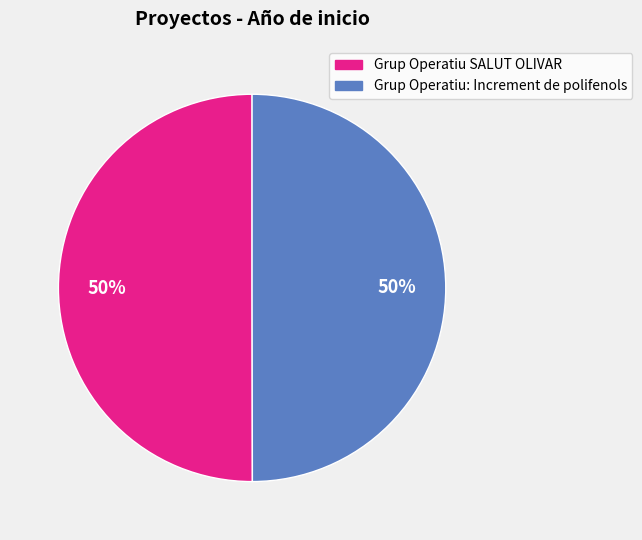

To the nearest percent, what is the average slice percentage?

50%